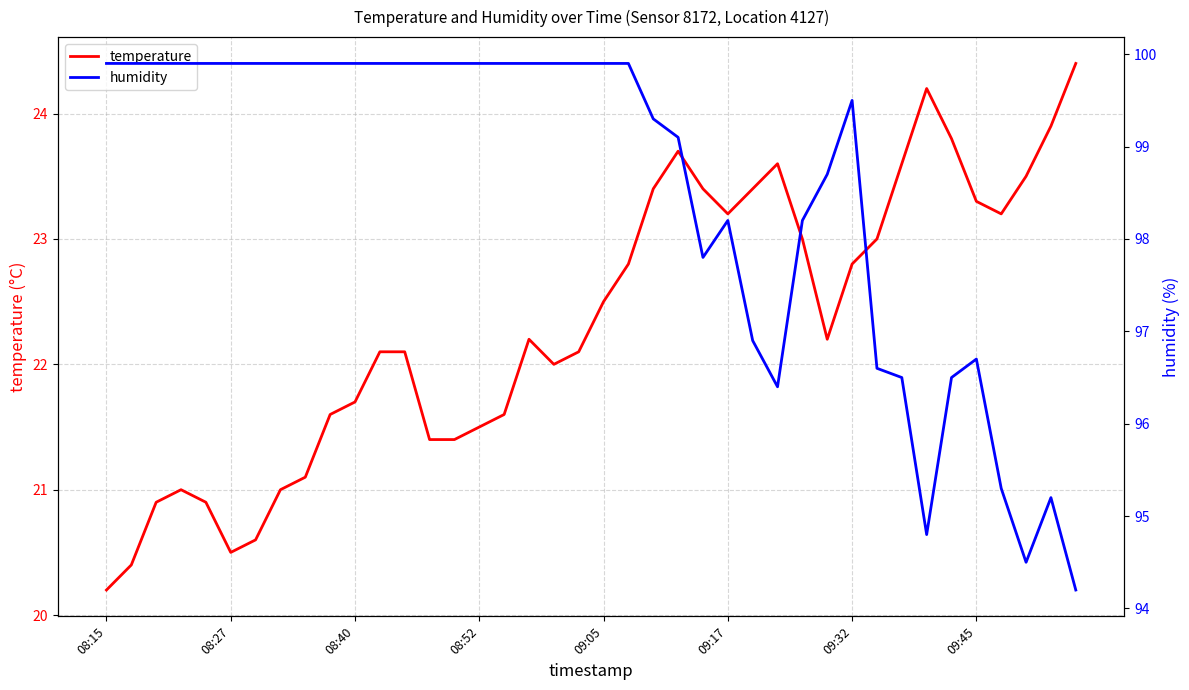

Does the chart have visible grid lines?

Yes